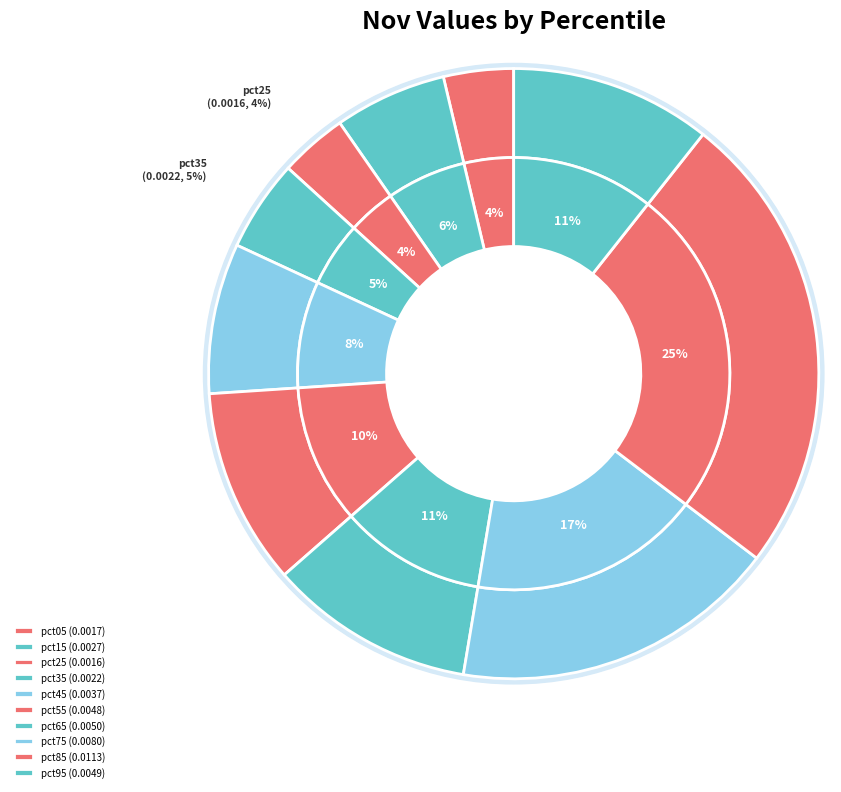

Rank the categories by value from highest to lowest.

pct85, pct75, pct65, pct95, pct55, pct45, pct15, pct35, pct05, pct25